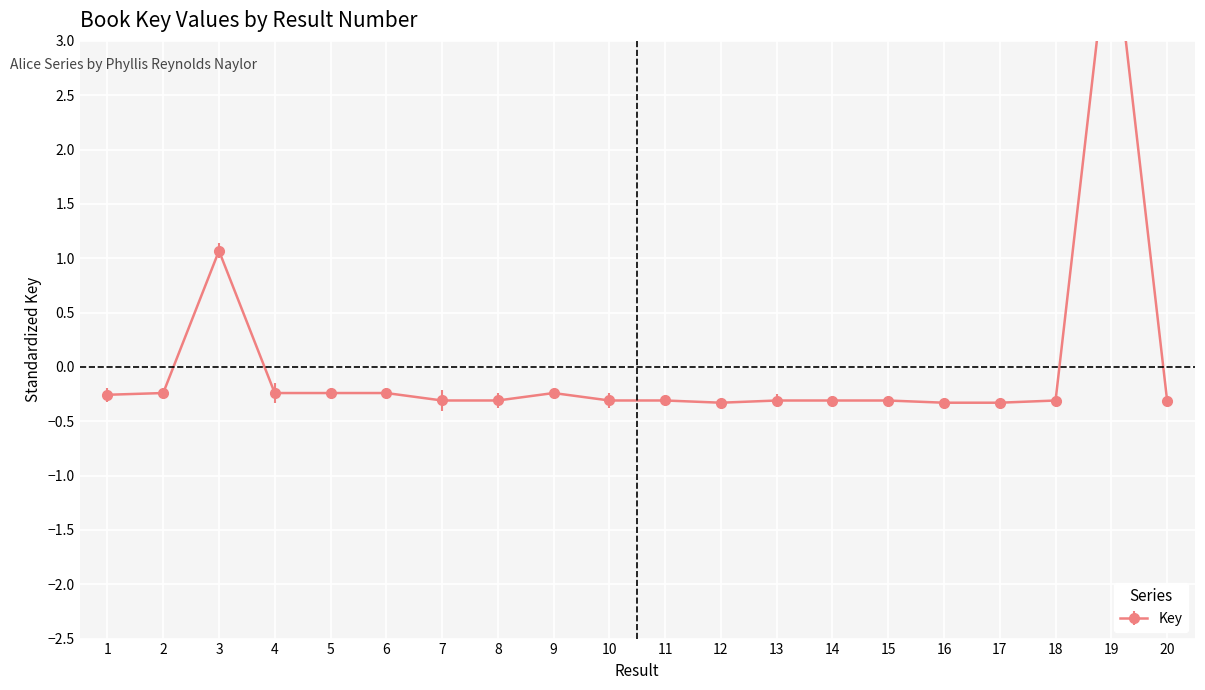

How many points are higher than both their immediate neighbors (excluding endpoints)?

6